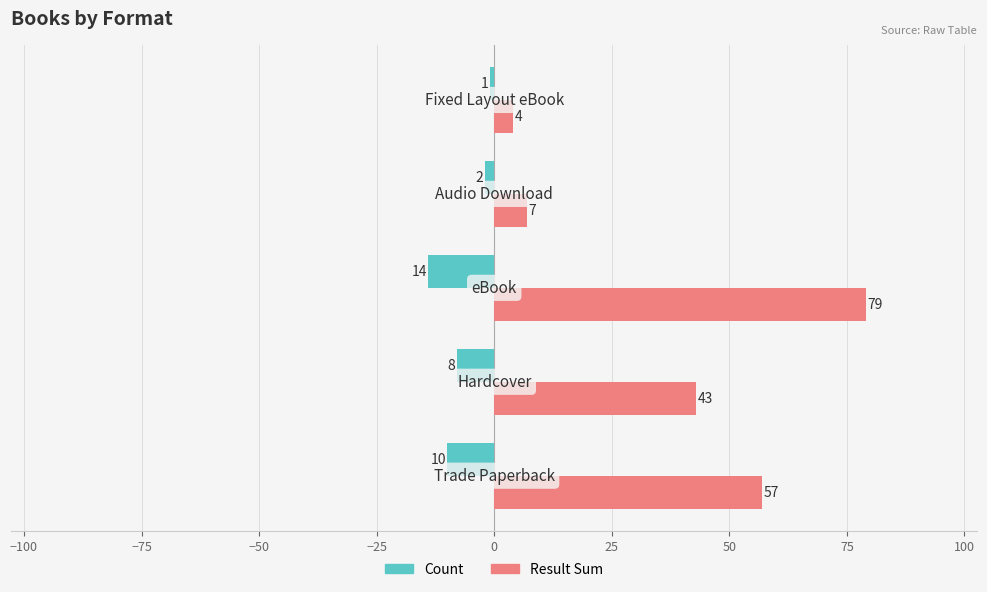

What is the sum of all Count values?

-35